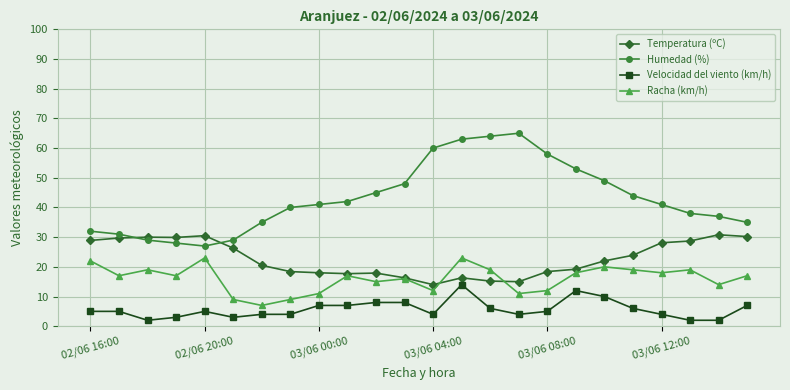

True or false: Temperatura (ºC) and Velocidad del viento (km/h) cross at least once.

False